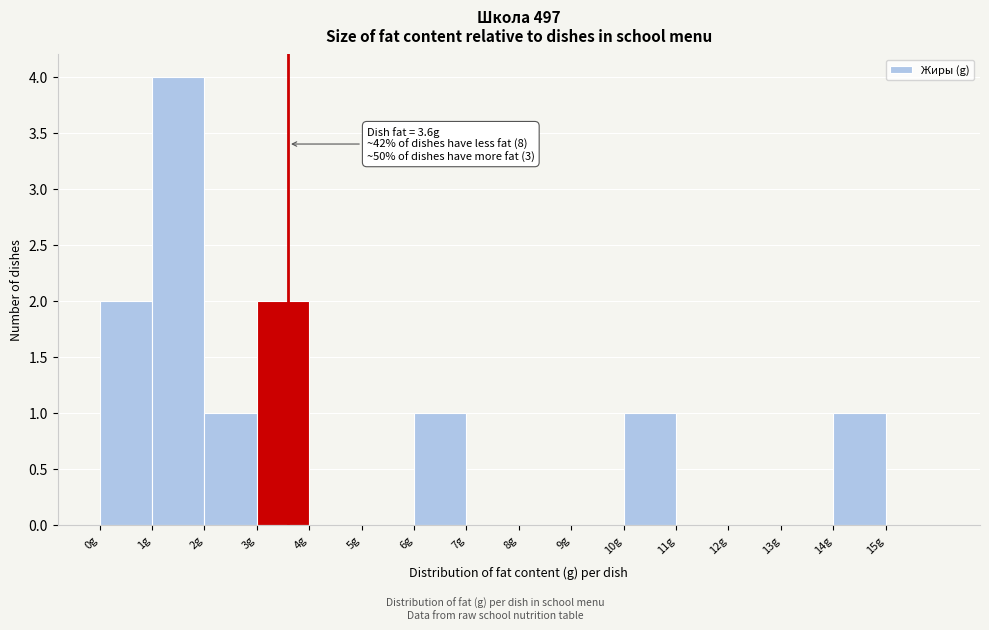

Which range on the x-axis has the tallest bar?

1 to 2